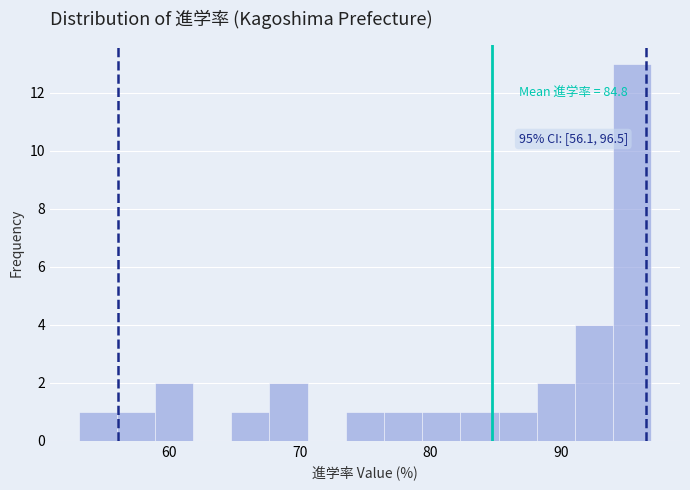

Read against the x-axis, roughly where is the centre of the tallest bar?

95